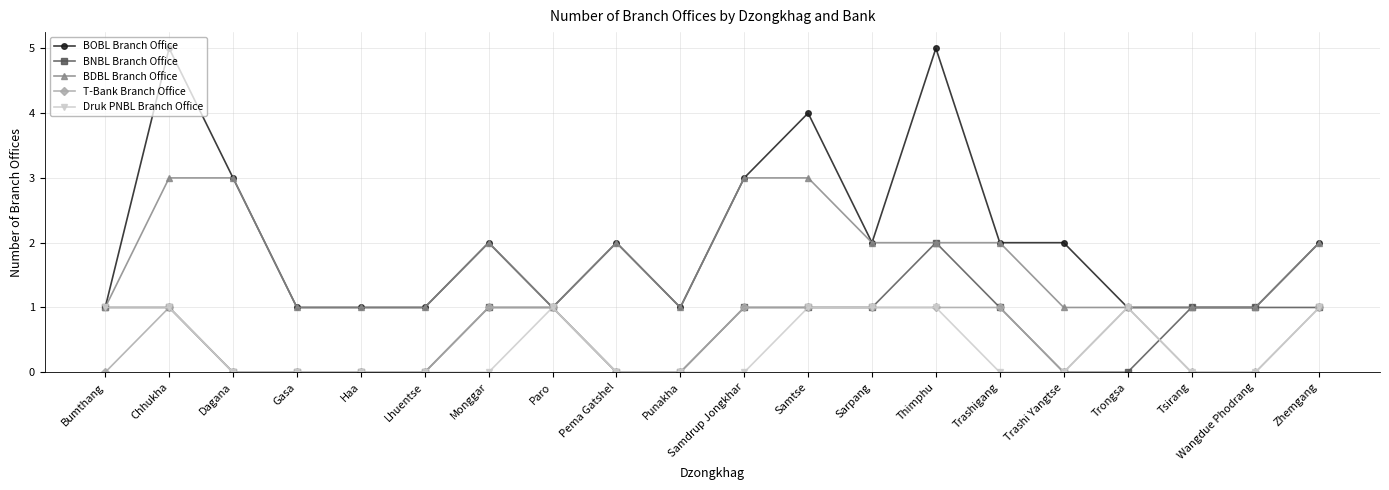

What is the maximum value for BDBL Branch Office?

3